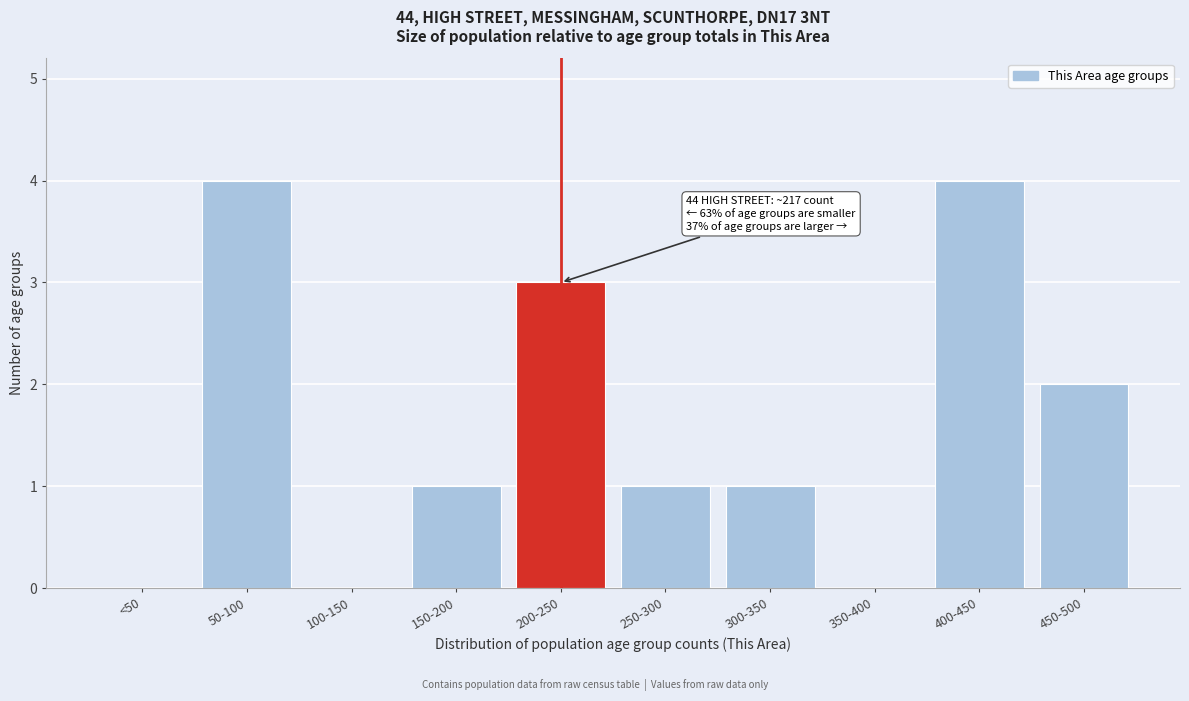

Reading left to right, list all the values displayed in this chart.

<50=0	50-100=4	100-150=0	150-200=1	200-250=3	250-300=1	300-350=1	350-400=0	400-450=4	450-500=2